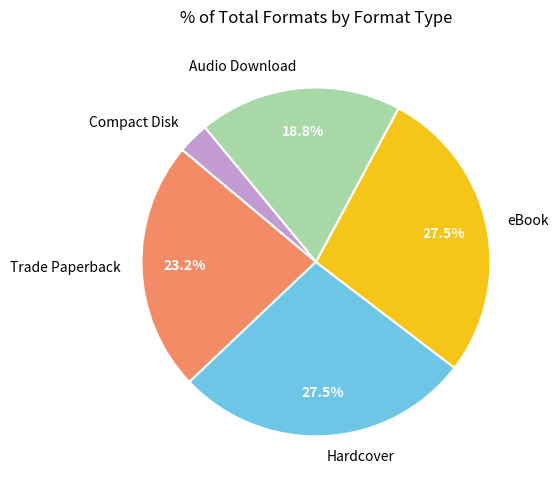

What is the smallest slice in the pie chart?

Compact Disk